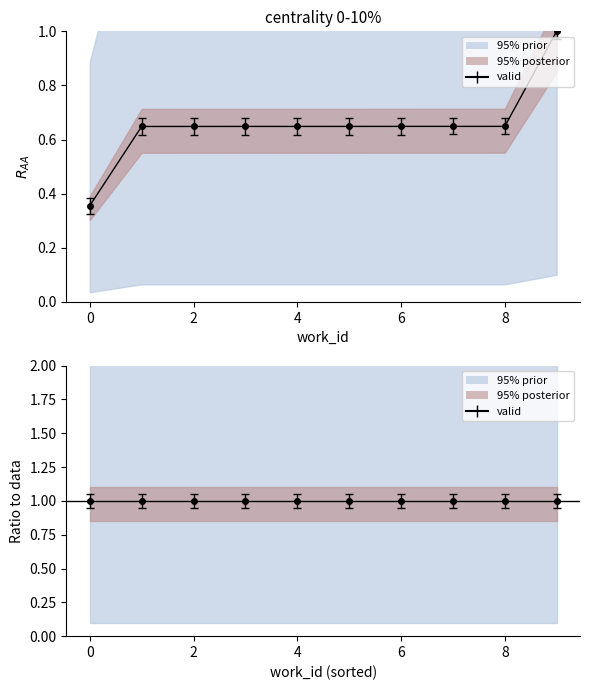

True or false: 95% prior and 95% posterior cross at least once.

False